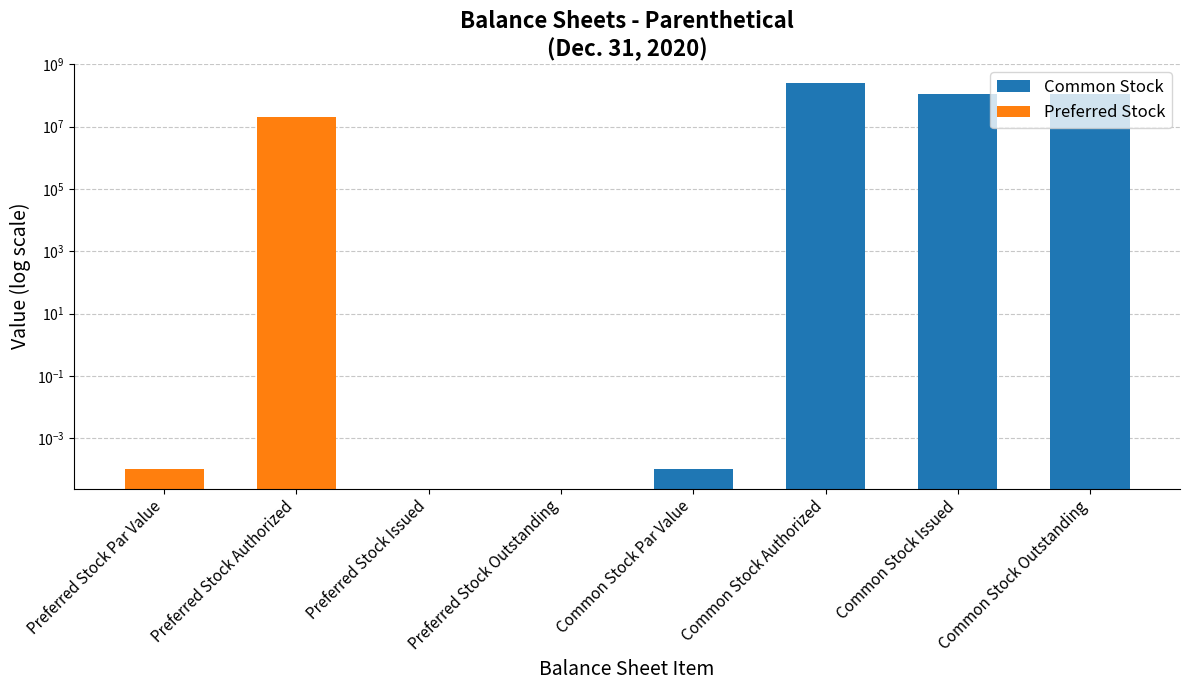

Does the chart contain any negative values?

No